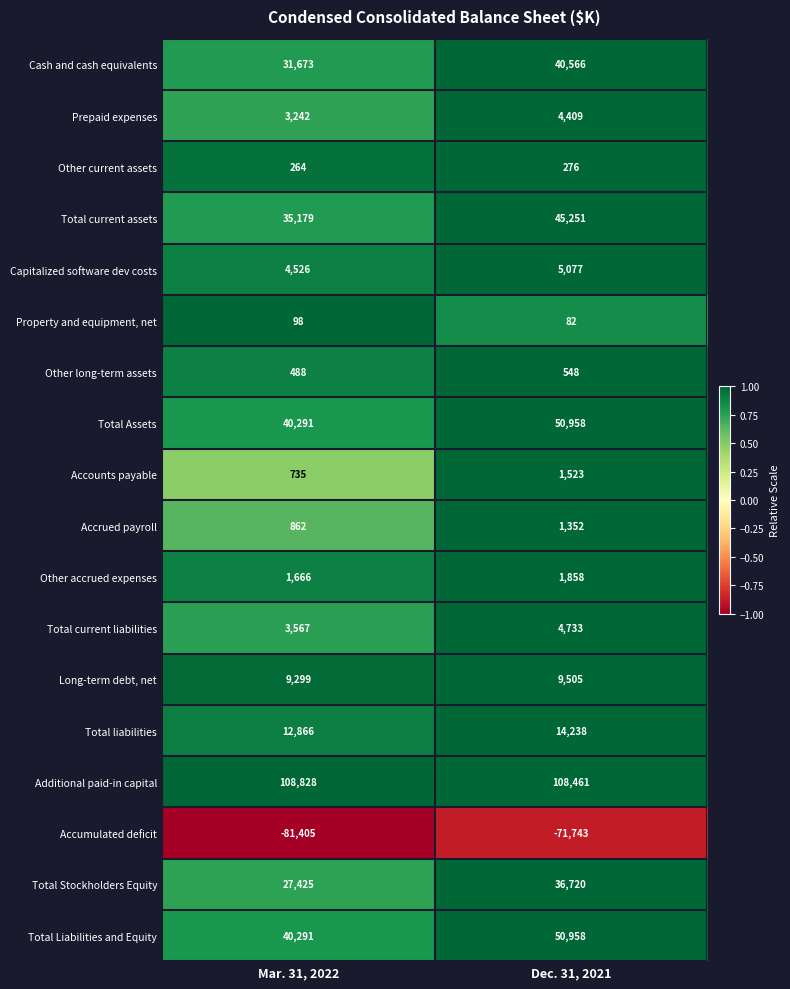

Is it true that Cash and cash equivalents equals 40566 at Dec. 31, 2021?

True